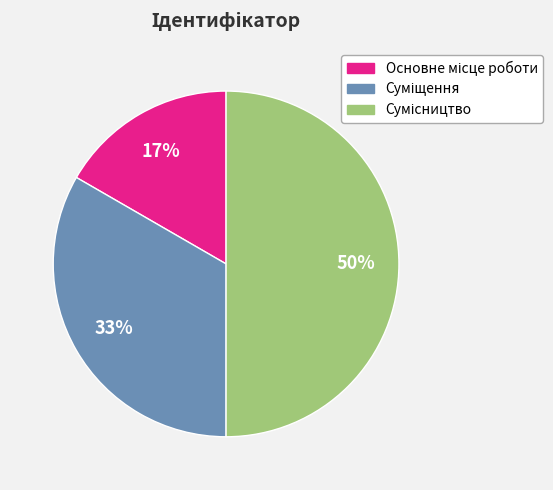

To the nearest percent, what is the difference between the largest and smallest slice percentages?

33%